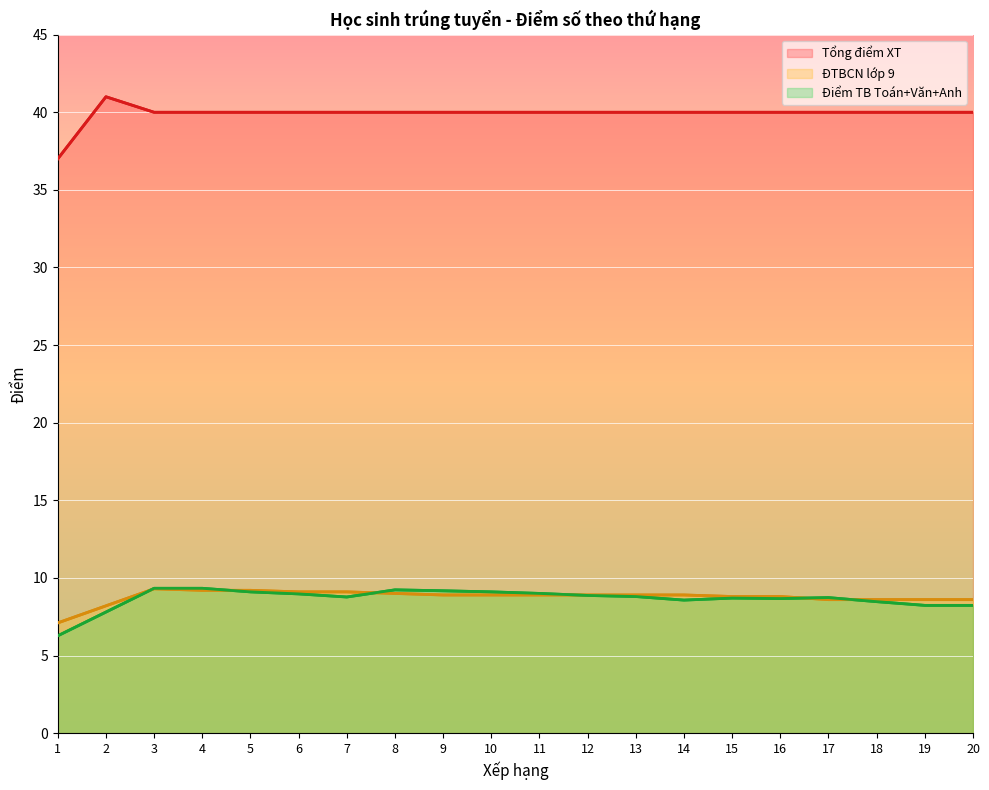

How many times do ĐTBCN lớp 9 and Điểm TB Toán+Văn+Anh cross each other?

6